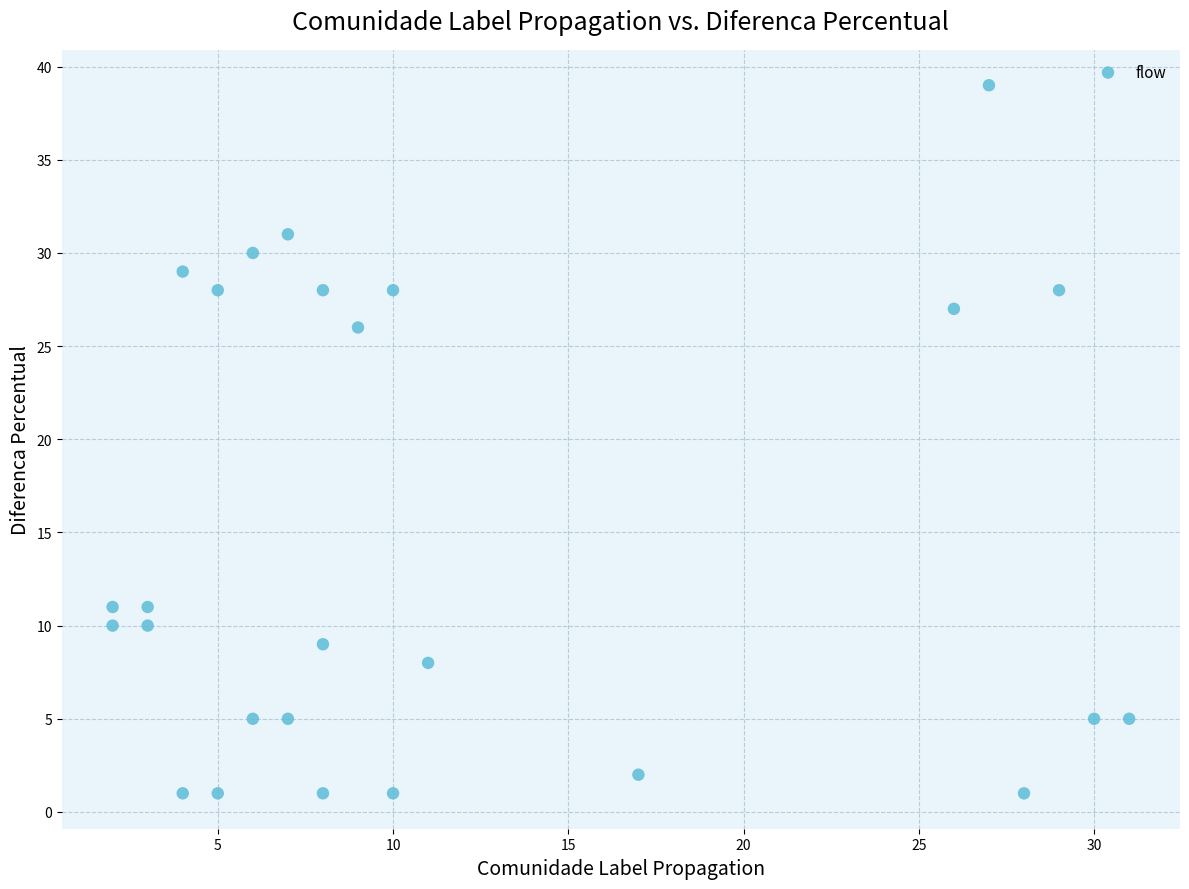

What Y value in the scatter plot is closest to 20?

26